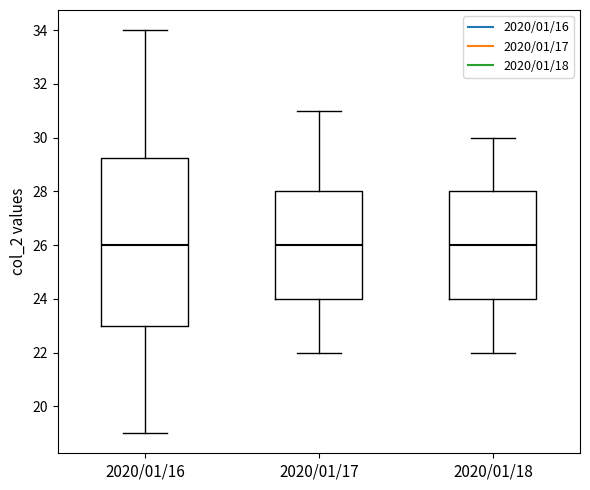

Where is the upper edge of the box for 2020/01/18 on the y-axis? The values are not printed on the chart, so give them approximately, as read against the axis.

28.0